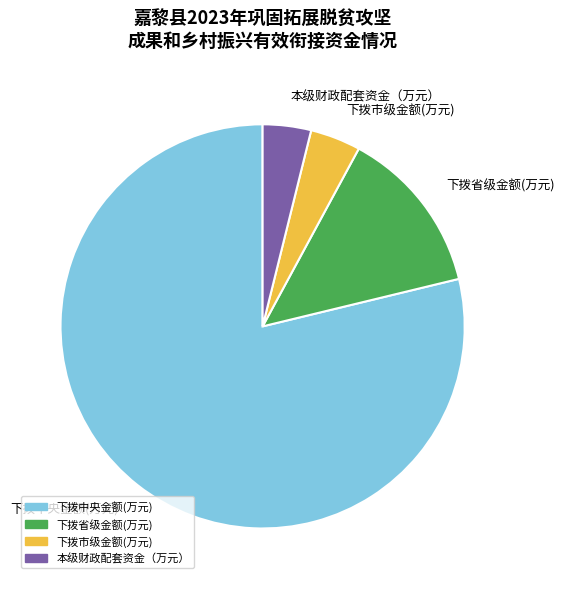

What is the ratio of the value at 下拨市级金额(万元) to the value at 本级财政配套资金（万元）?

1.0